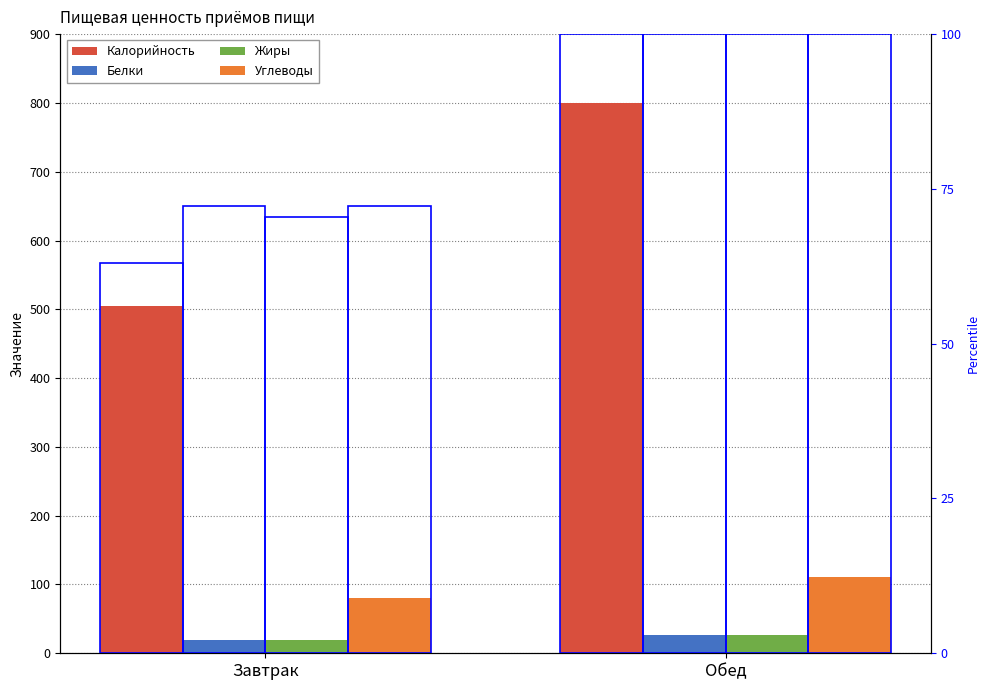

How many bars are there in total?

8